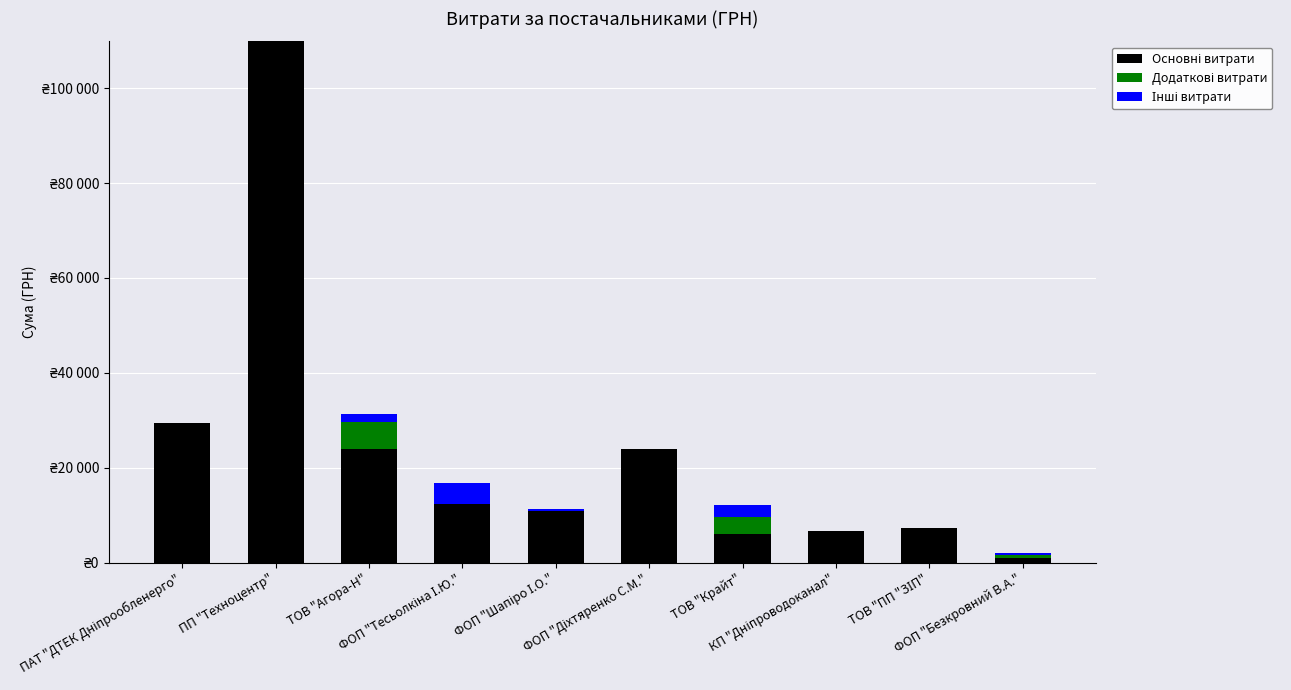

At which label does Основні витрати reach its minimum?

ФОП "Безкровний В.А."